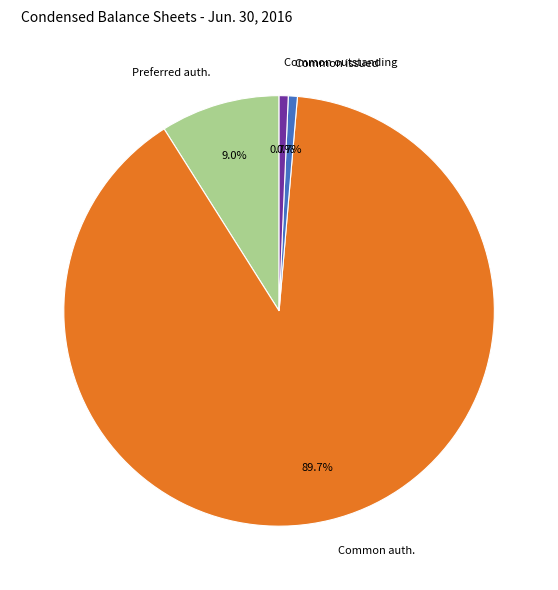

How many segments does this pie chart have?

4